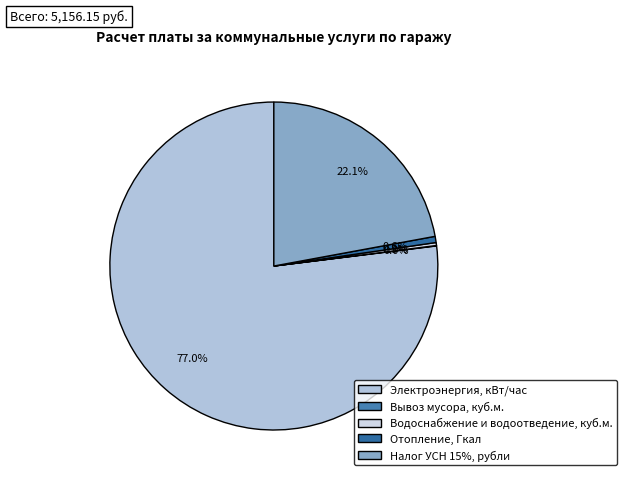

Is it true that Отопление, Гкал is 1% of the pie?

True